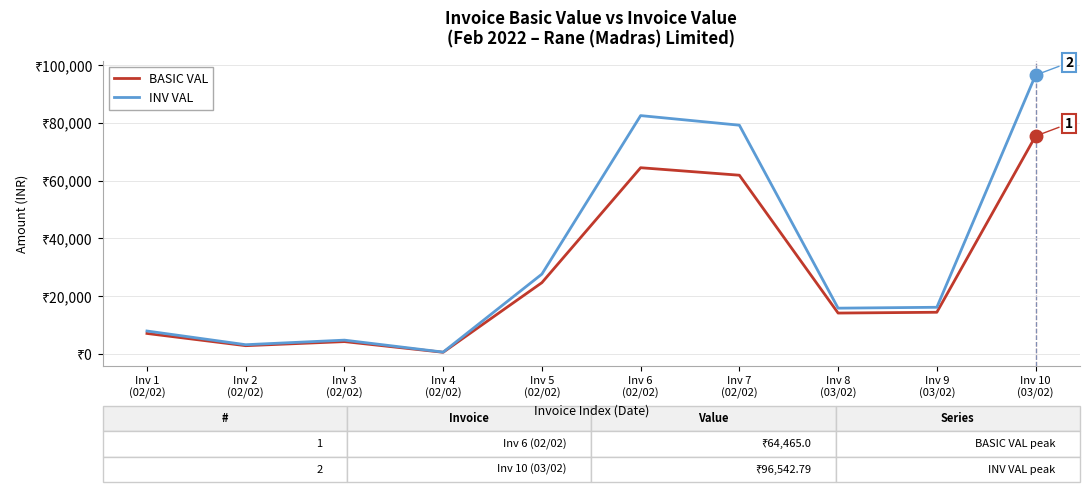

Does the chart have visible grid lines?

Yes